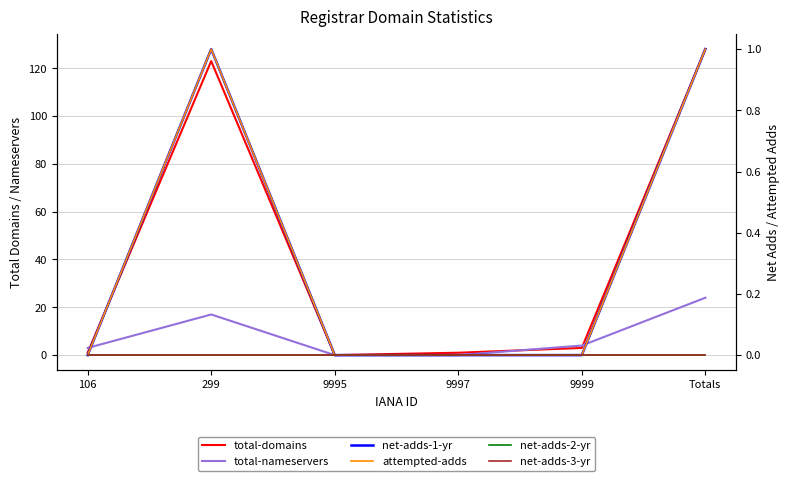

Is it true that attempted-adds equals 0 at 9999?

True